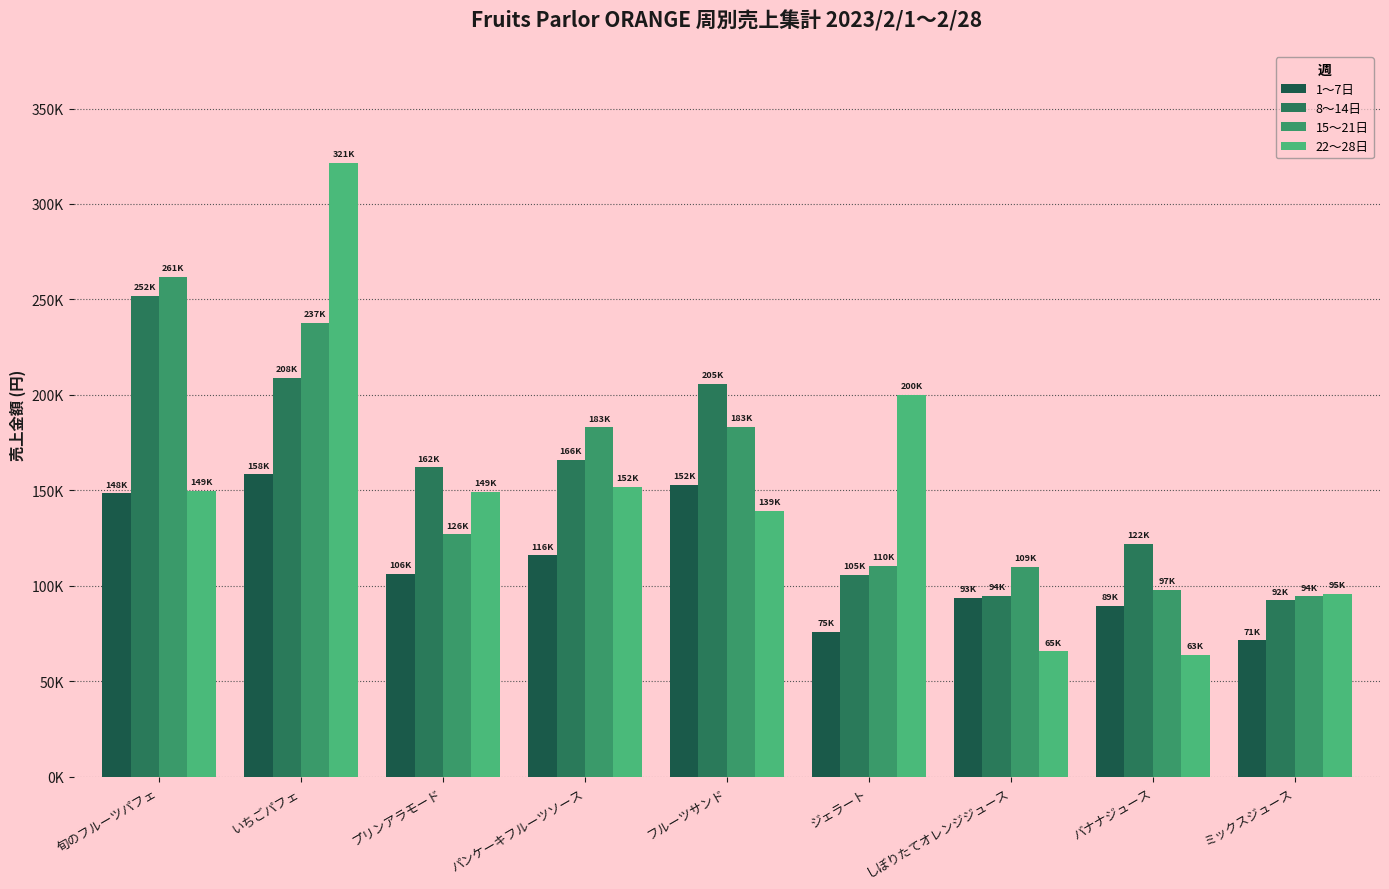

What is the label of the 3rd bar from the left?

プリンアラモード